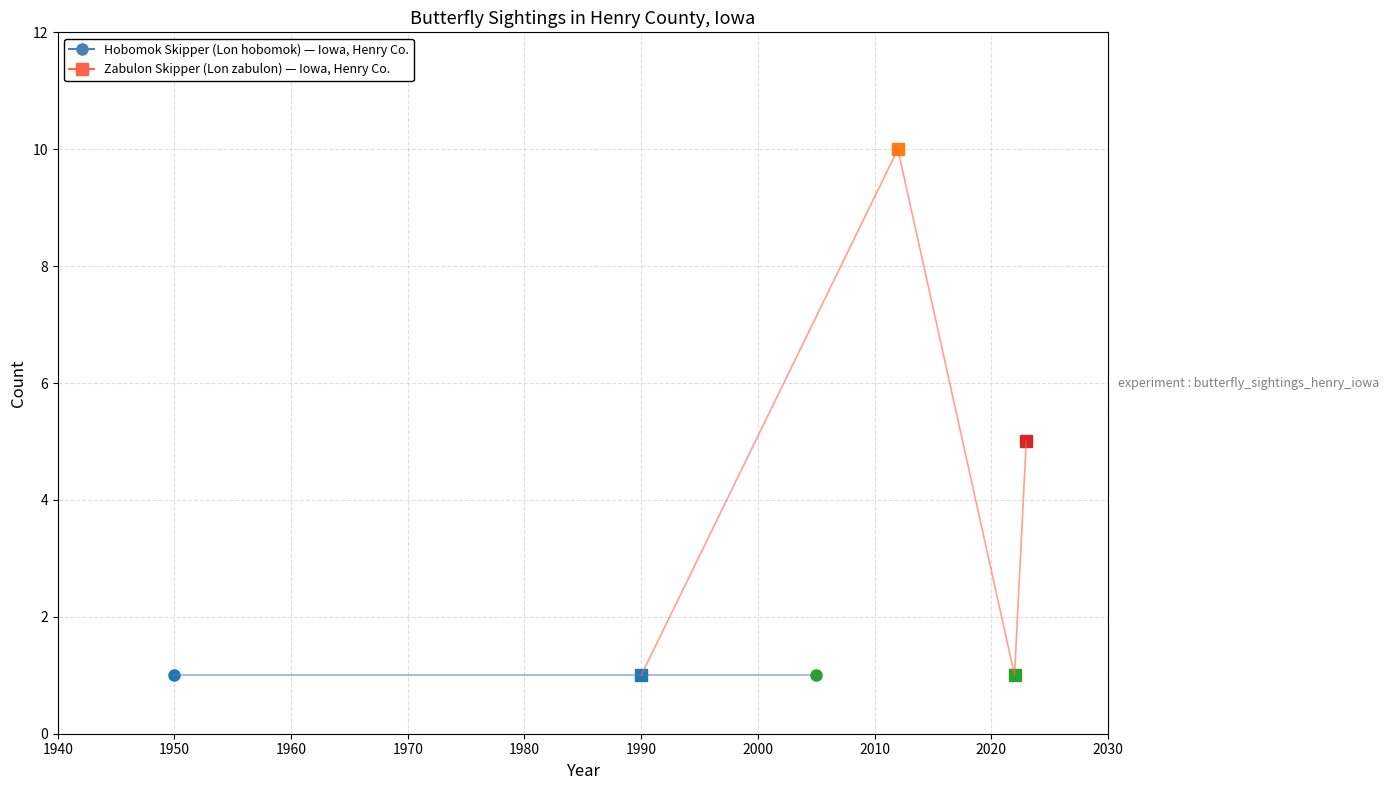

Is this an area chart (filled region under the line)?

No